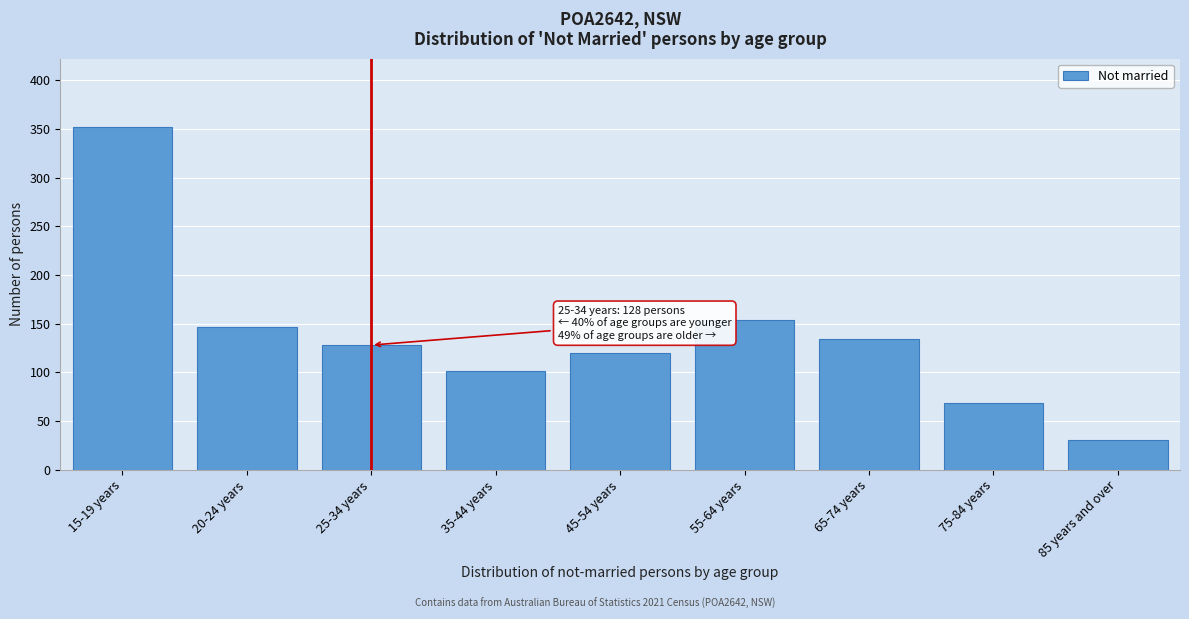

Reading left to right, transcribe all the data shown in this chart.

352	147	128	101	120	154	134	68	30